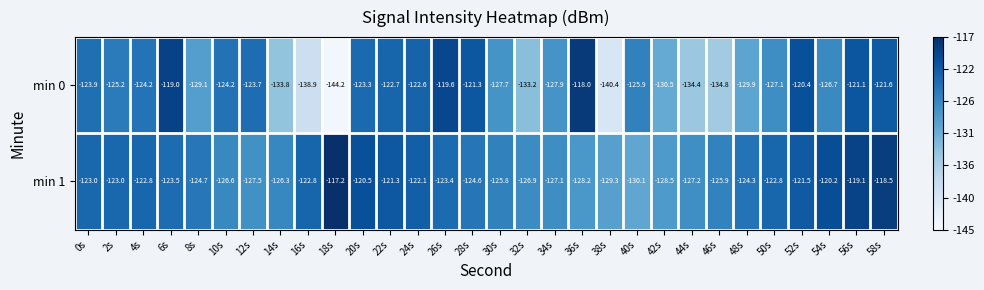

What is the maximum value shown in the chart?

-117.2